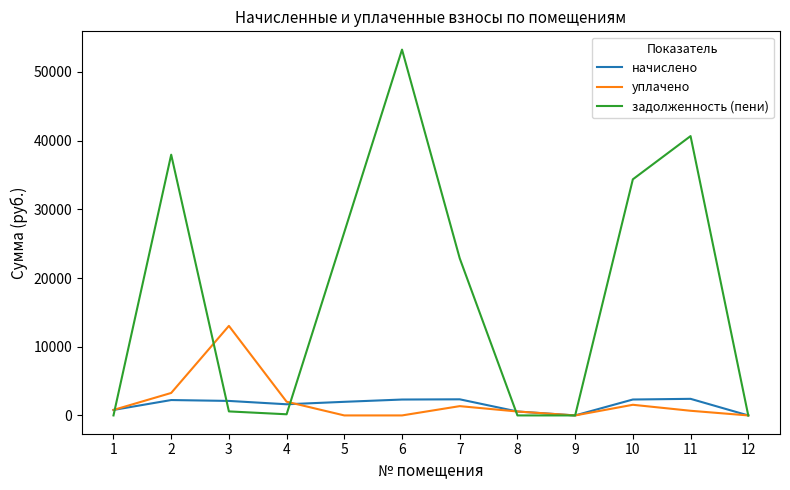

The value of уплачено at 8 is 571.5. True or false?

True